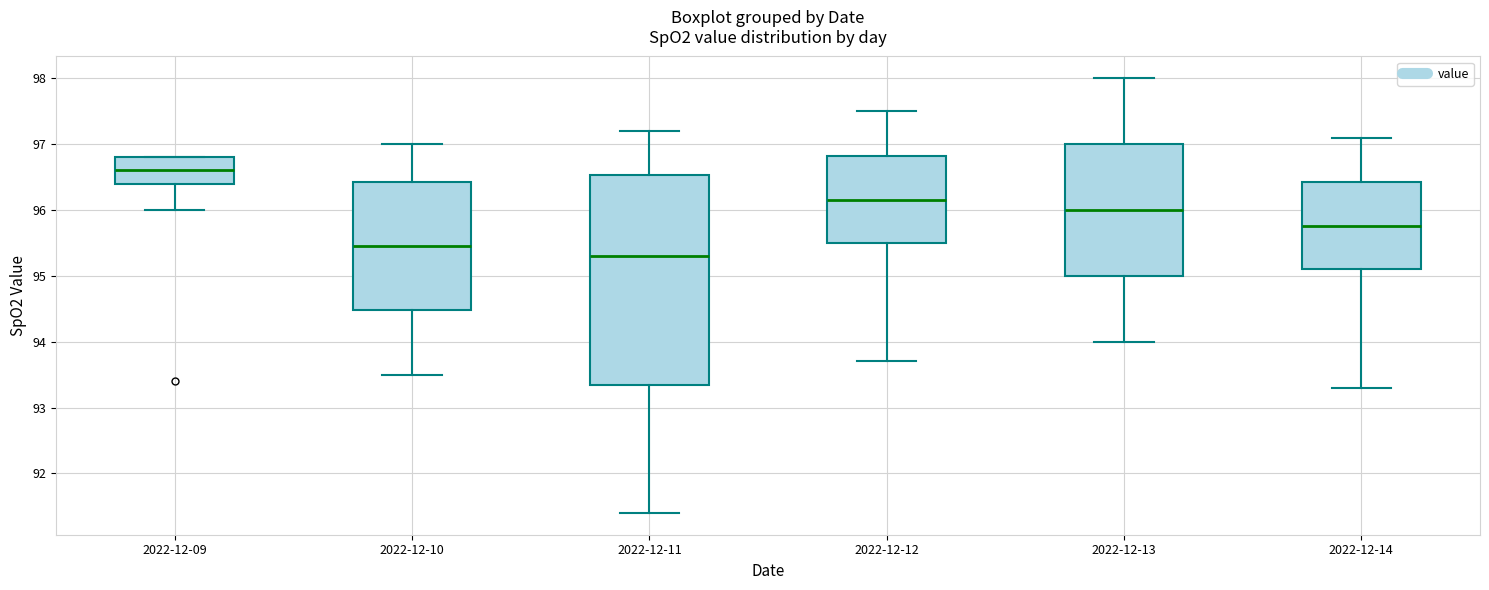

Where is the upper edge of the box for 2022-12-11 on the y-axis? The values are not printed on the chart, so give them approximately, as read against the axis.

96.5